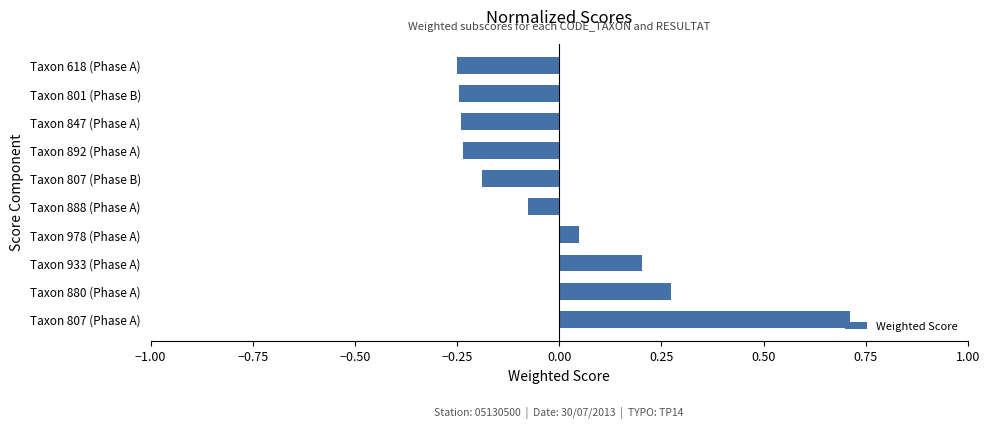

Does the chart contain stacked bars?

No